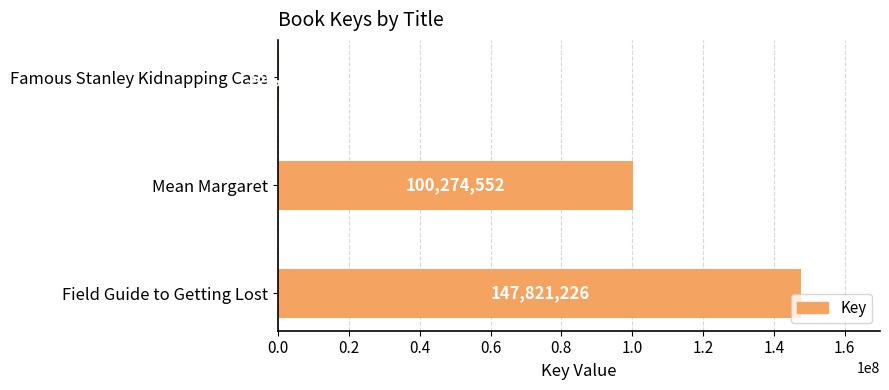

What is the maximum value shown in the chart?

147821226